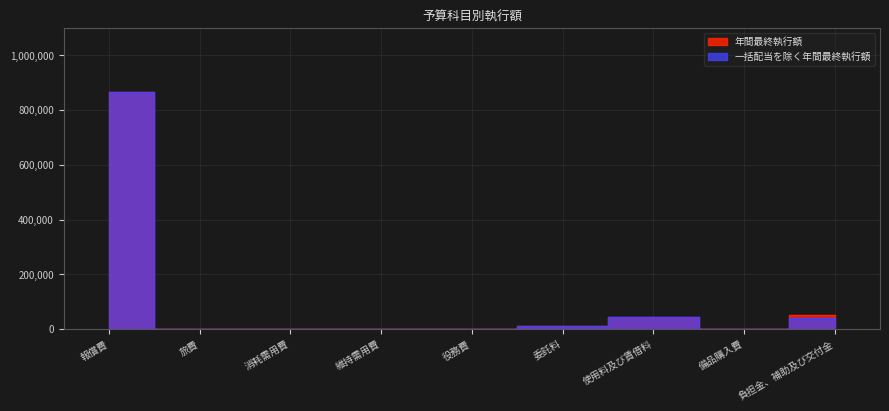

Between 委託料 and 備品購入費, which series saw the biggest shift?

年間最終執行額